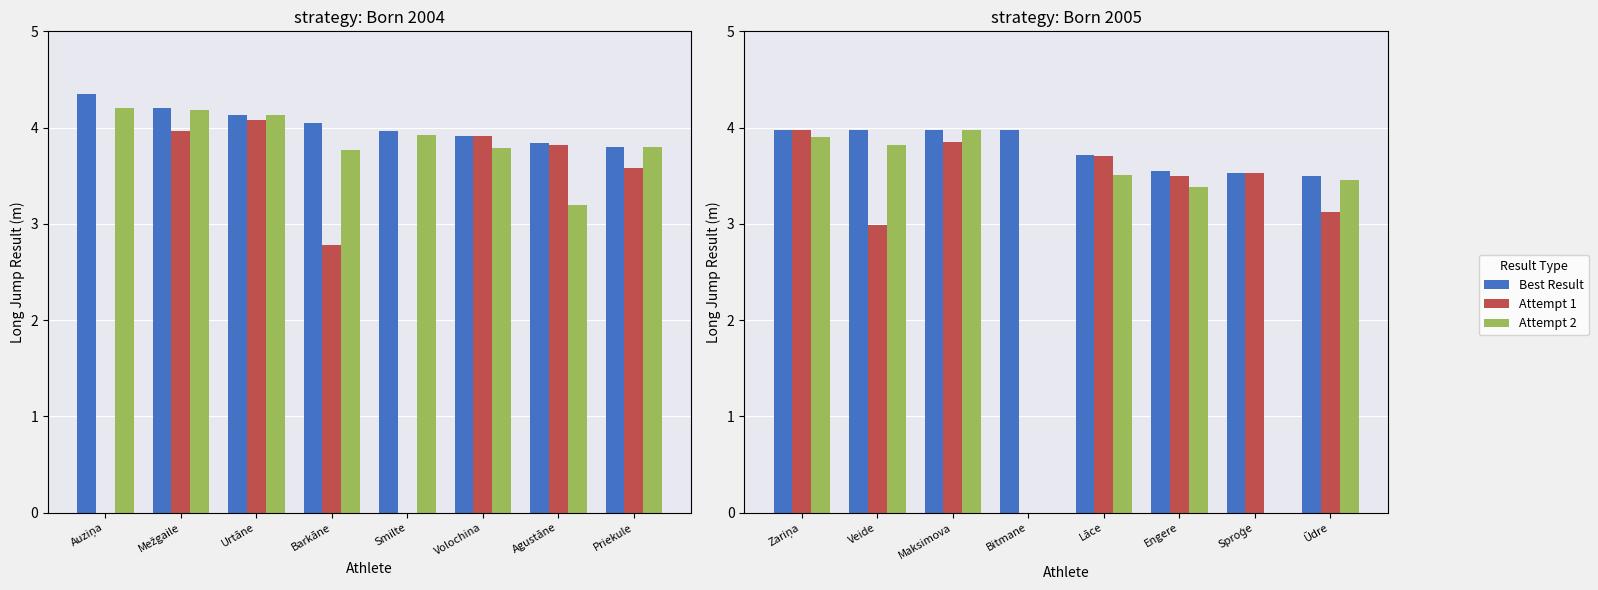

At which label does Attempt 2 first exceed 3?

Zariņa